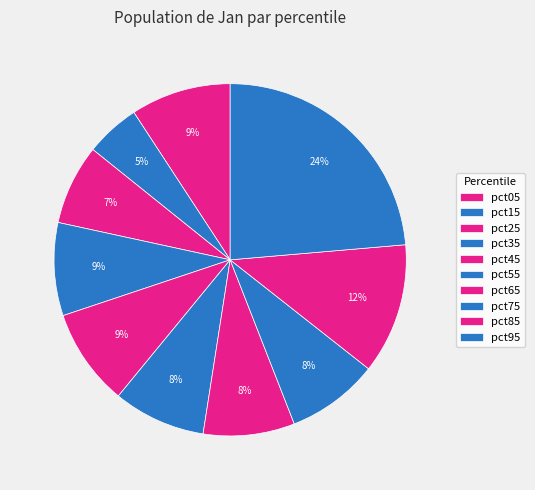

How many slices are in this pie chart?

10